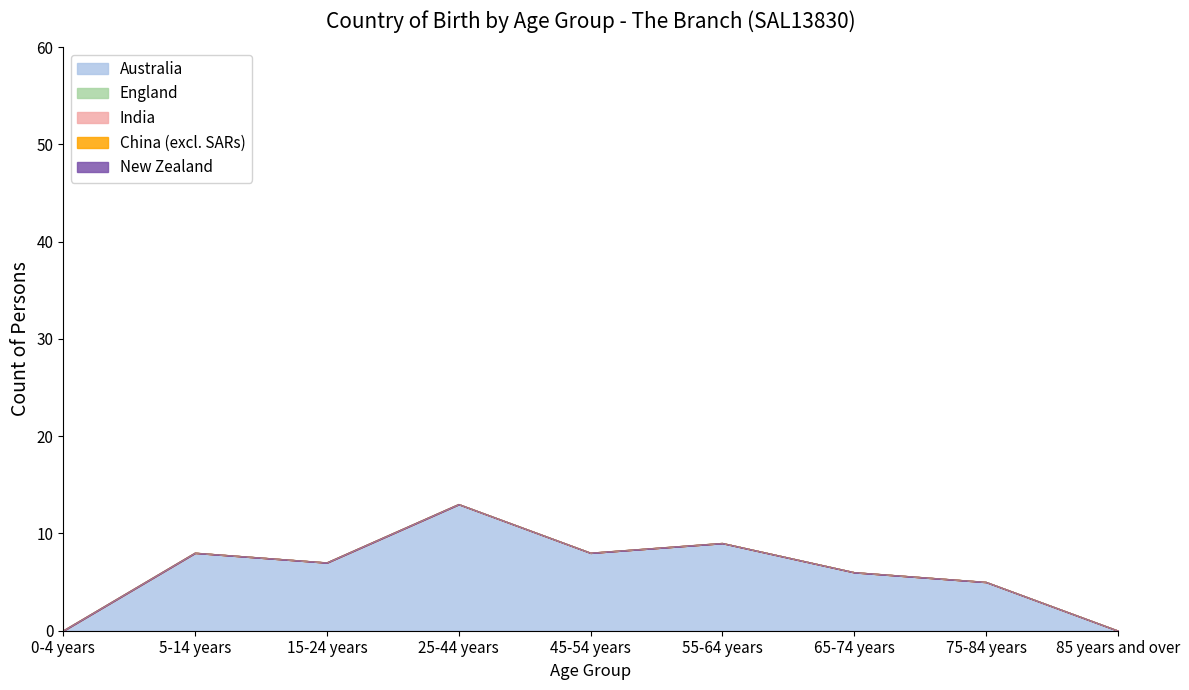

True or false: Australia and England intersect in this chart.

False